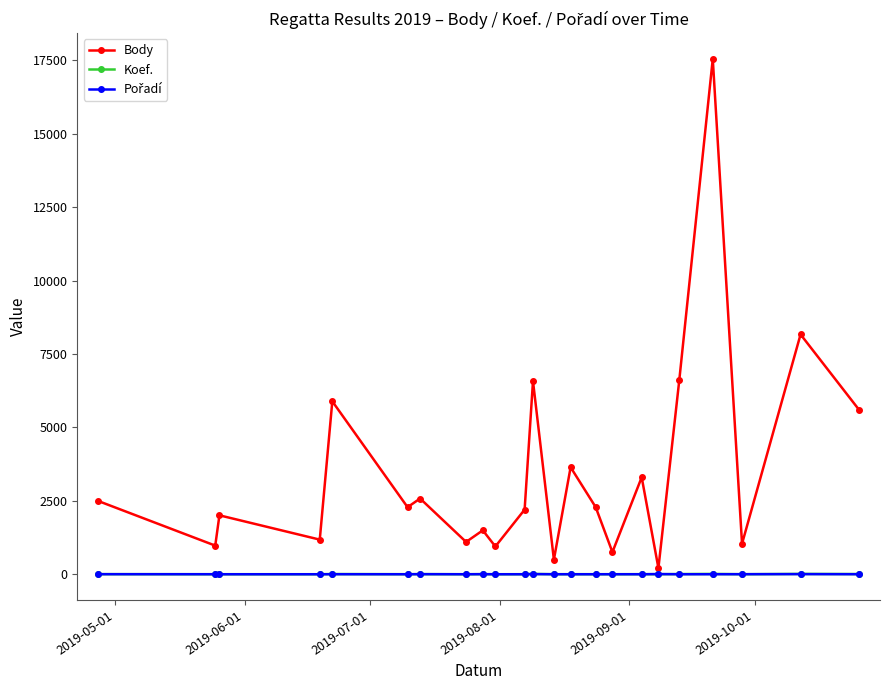

What is the lowest value of the Body series?

210